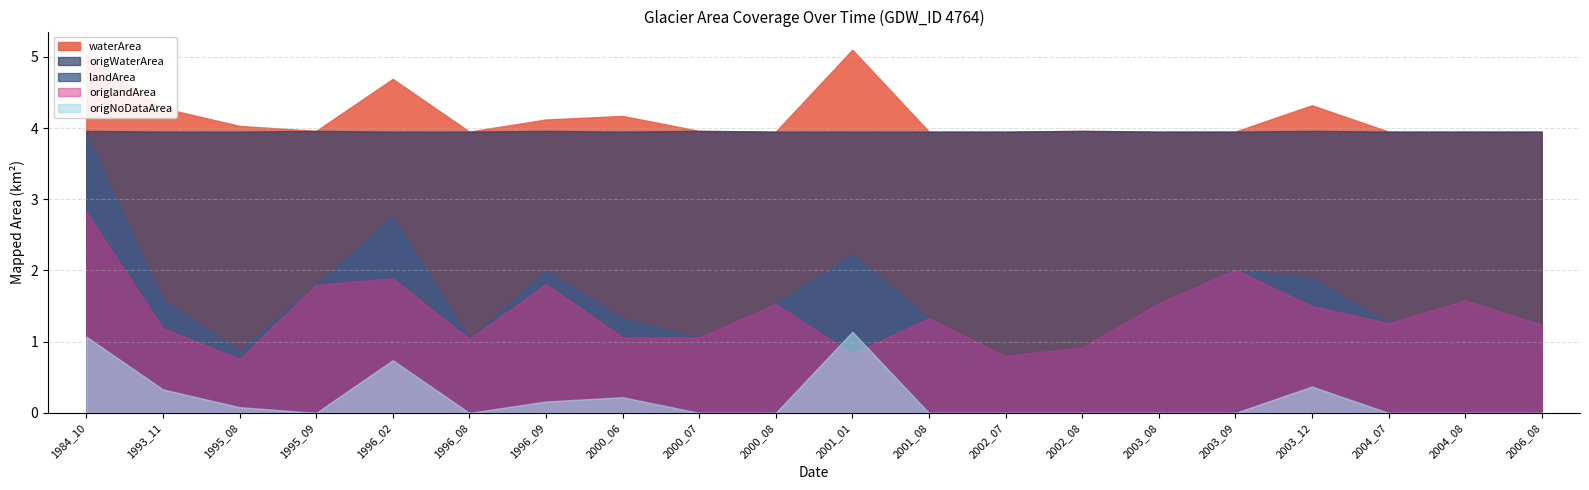

Which category has the lowest value in the origNoDataArea series?

1995_09